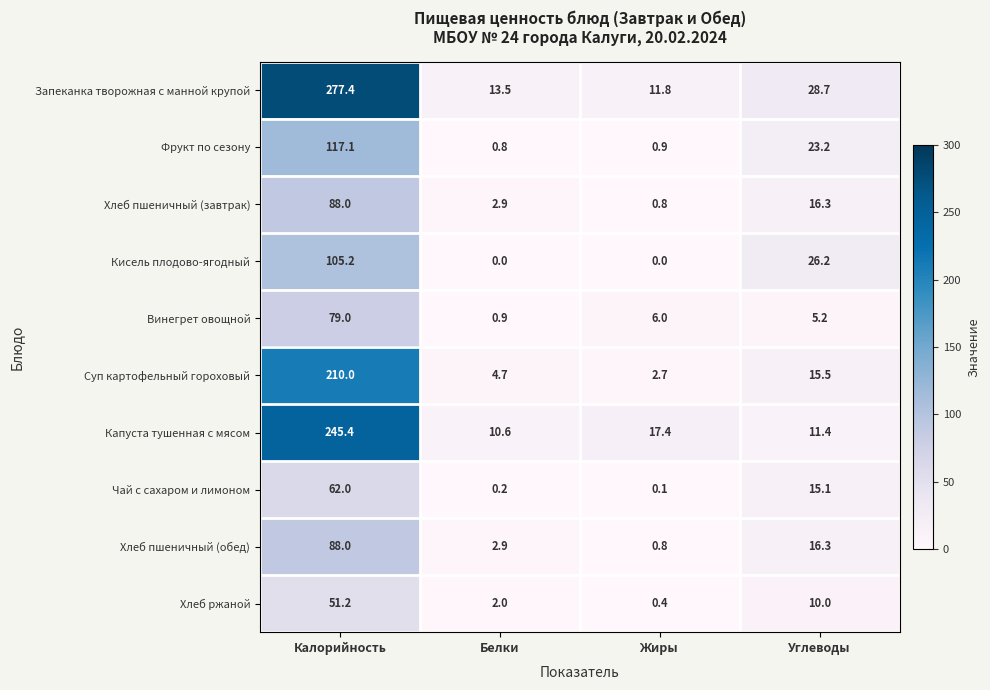

Which series has the largest total across all categories?

Запеканка творожная с манной крупой